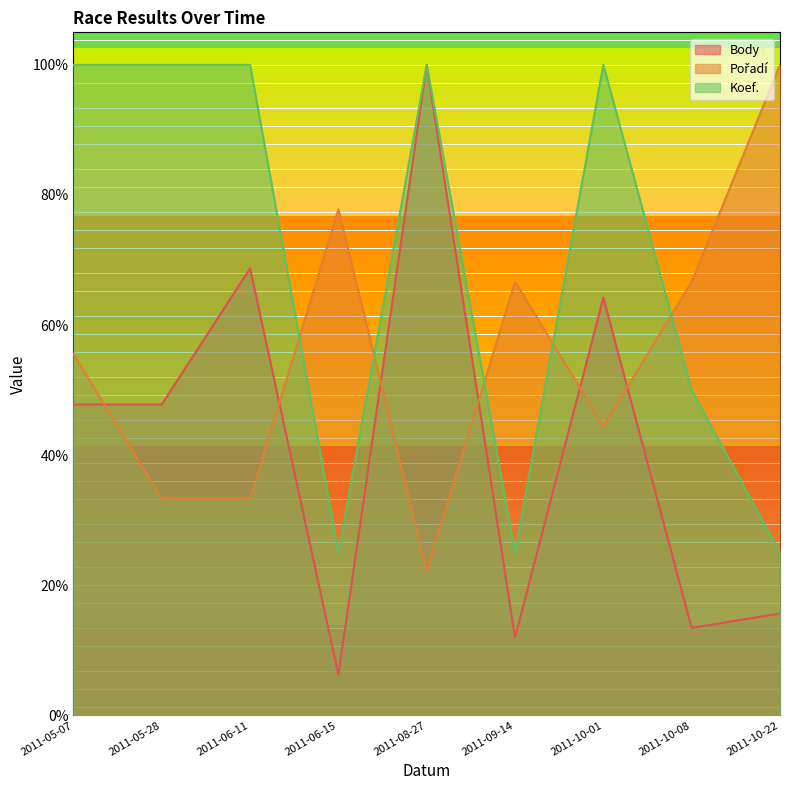

What is the maximum value for Pořadí?

100.0